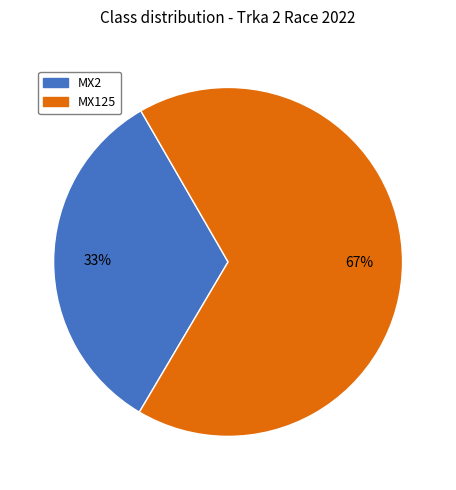

How many segments does this pie chart have?

2